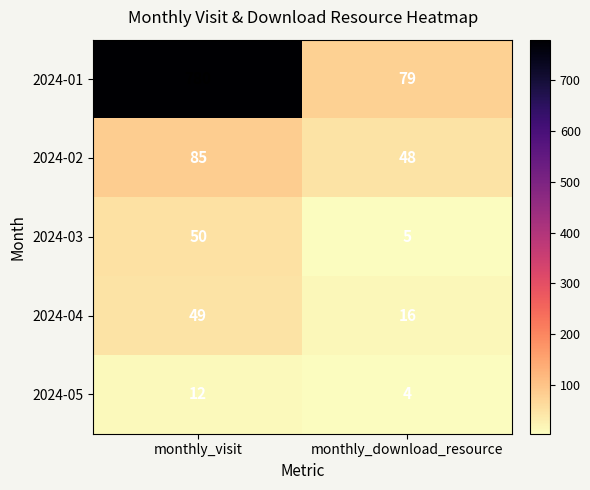

At monthly_visit, list the series in order from smallest to largest.

2024-05, 2024-04, 2024-03, 2024-02, 2024-01